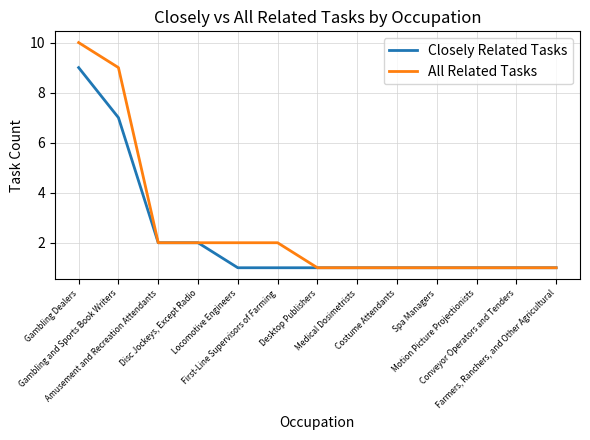

Which series has the widest spread of values?

All Related Tasks